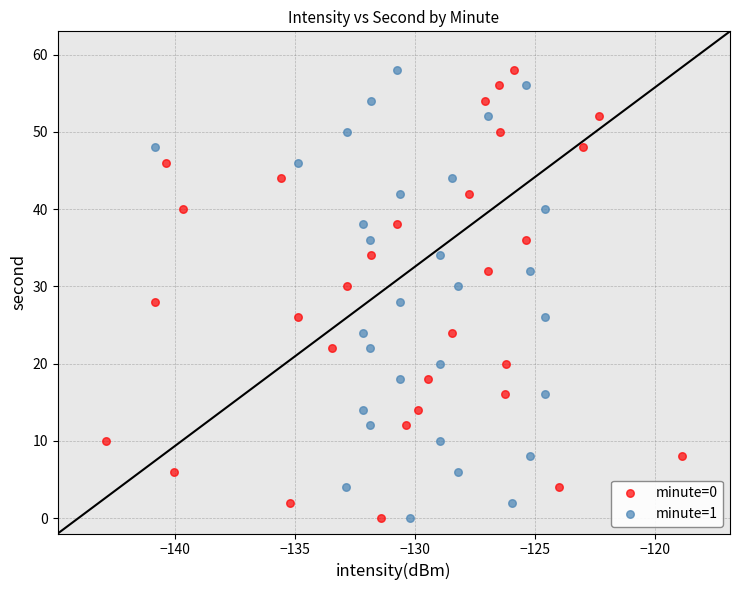

What are all the series names shown in the legend?

minute=0, minute=1